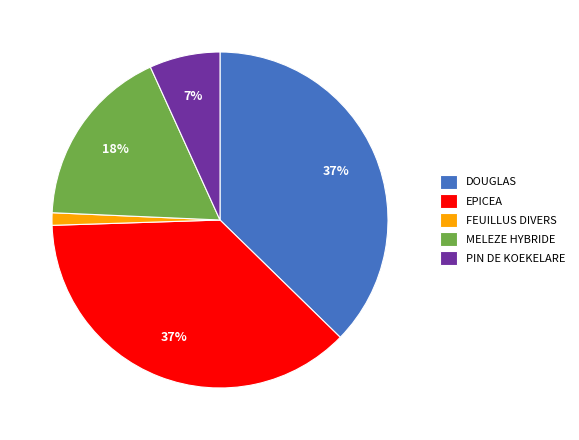

How many segments does this pie chart have?

5